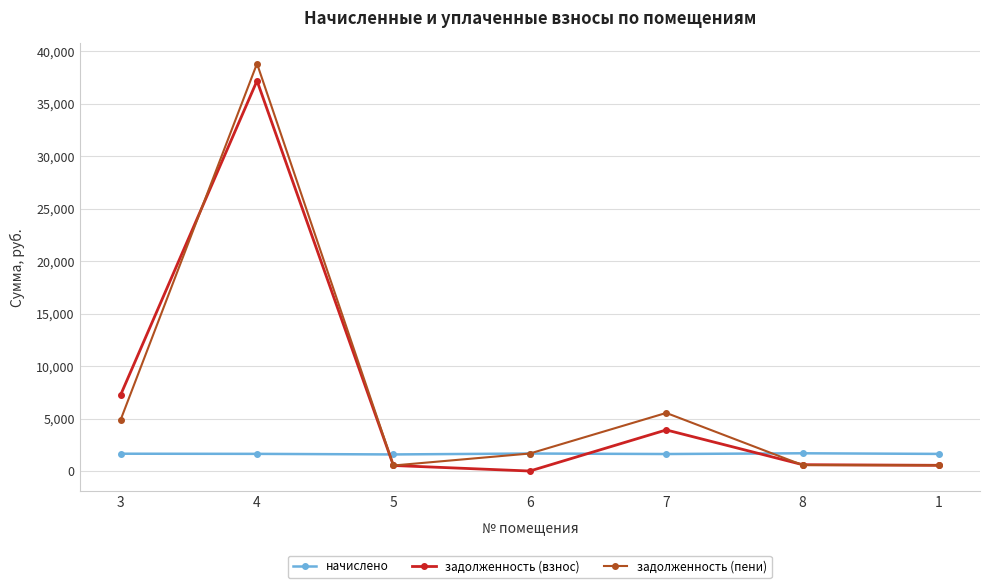

What is the highest value of the задолженность (пени) series?

38821.9